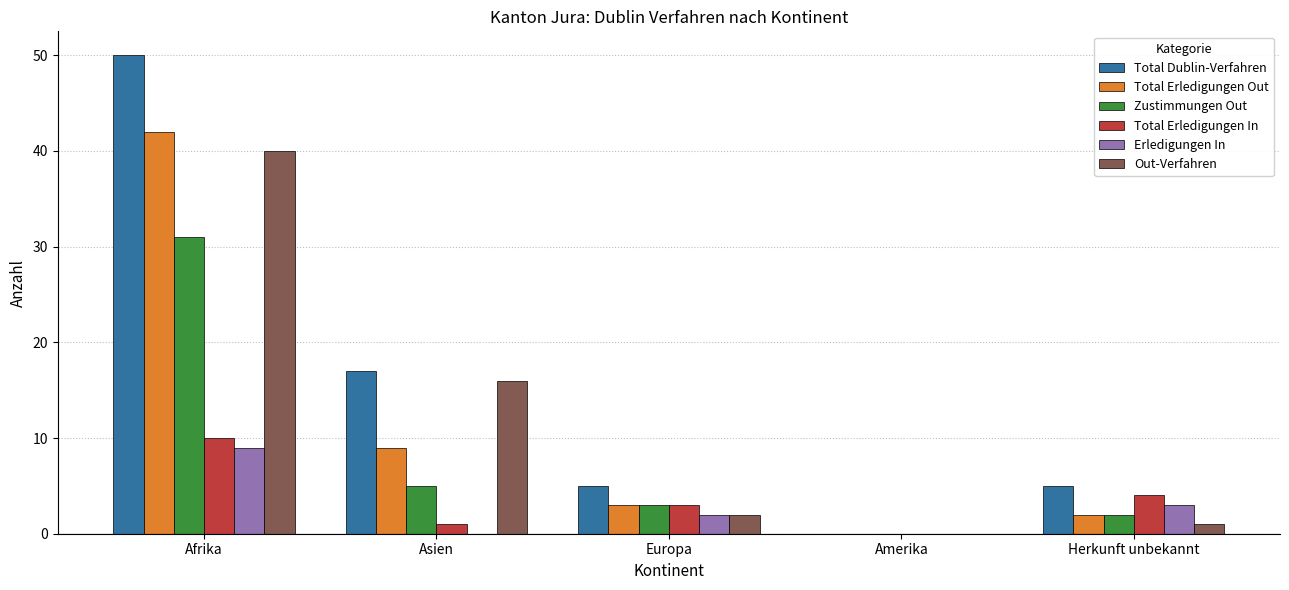

The value of Total Erledigungen Out at Asien is 3. True or false?

False